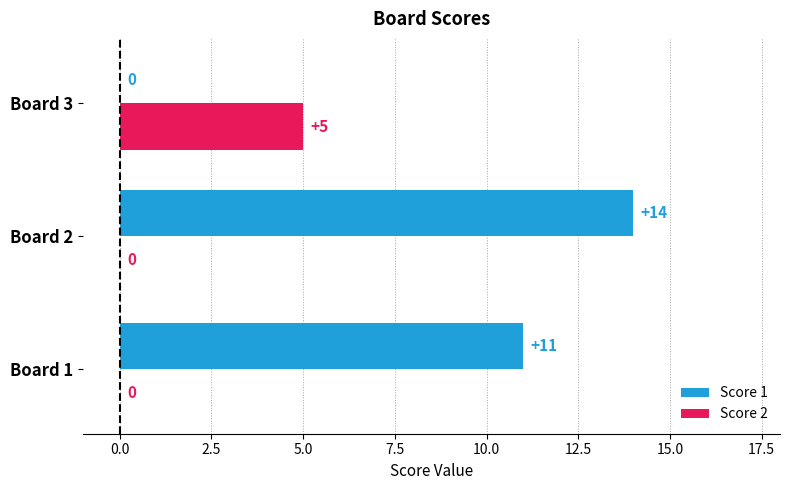

What is the maximum value for Score 2?

5